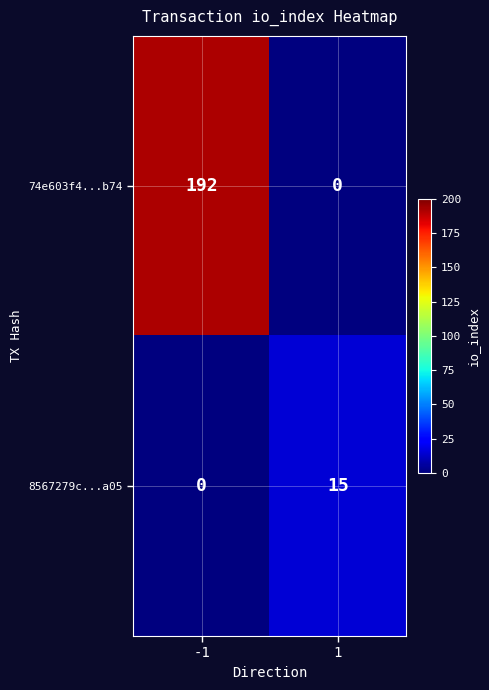

Which series has the widest spread of values?

74e603f4...b74